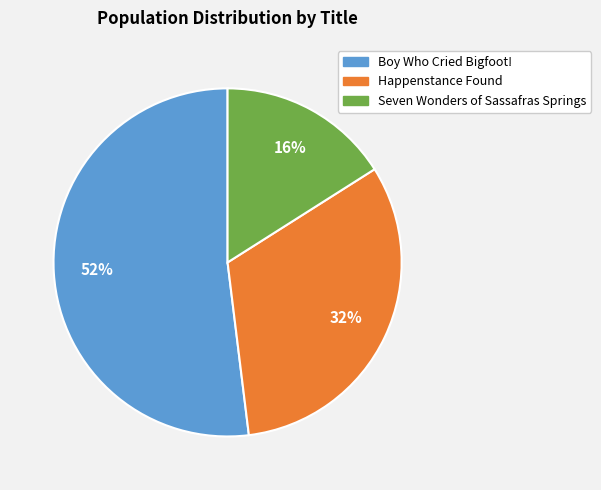

Is the sum of Boy Who Cried Bigfoot! and Happenstance Found greater than half?

Yes